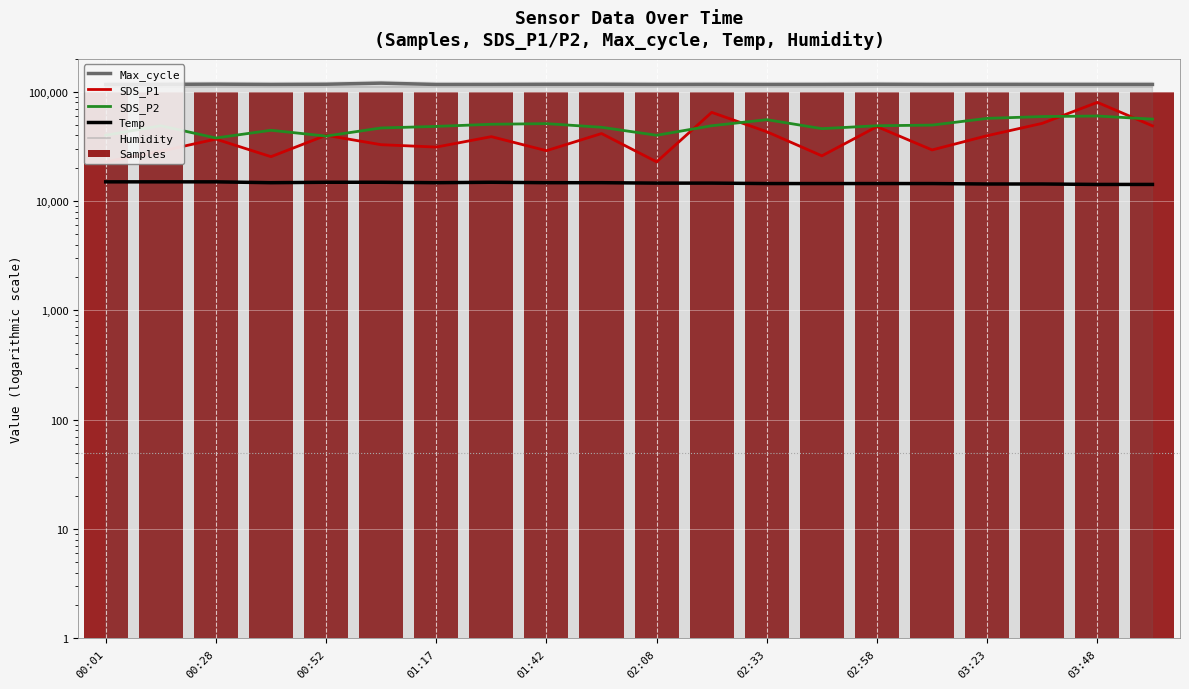

What is the average value of the Max_cycle series?

117051.8